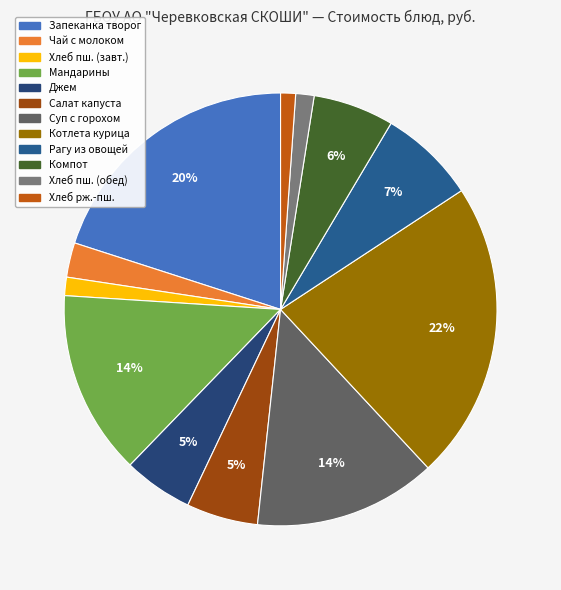

To the nearest percent, what is the difference between the largest and smallest slice percentages?

21%